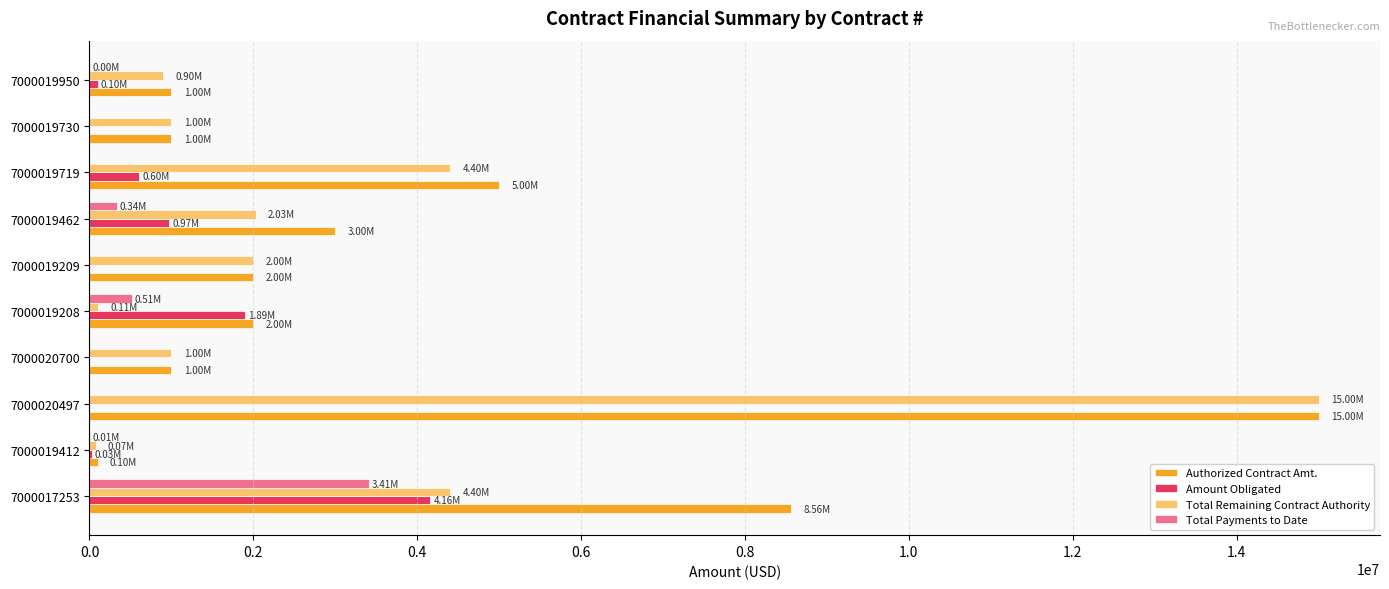

Is the value of Amount Obligated at 7000017253 greater than the value of Total Payments to Date at 7000019208?

Yes